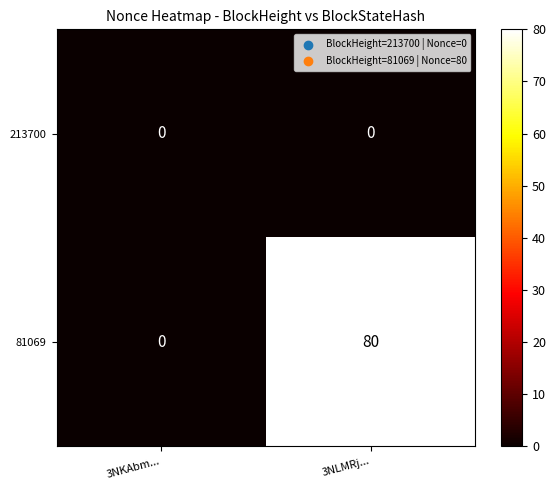

At which label is 81069 closest to 40?

3NKAbm...